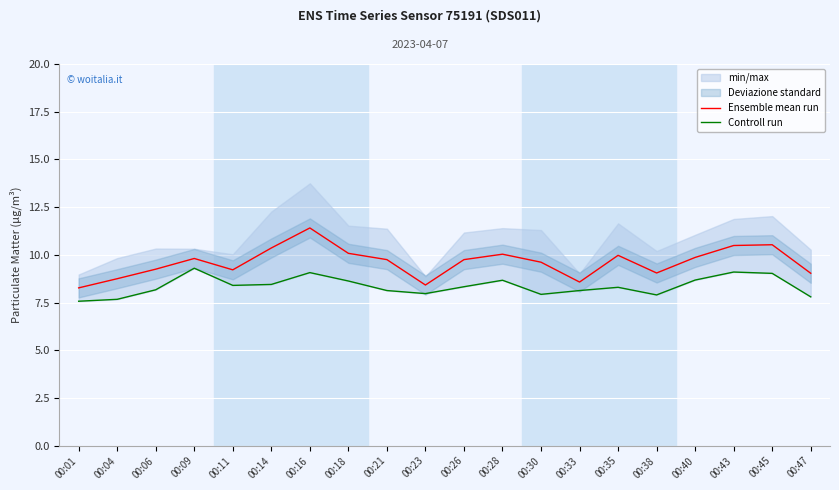

True or false: Ensemble mean run and Controll run intersect in this chart.

False